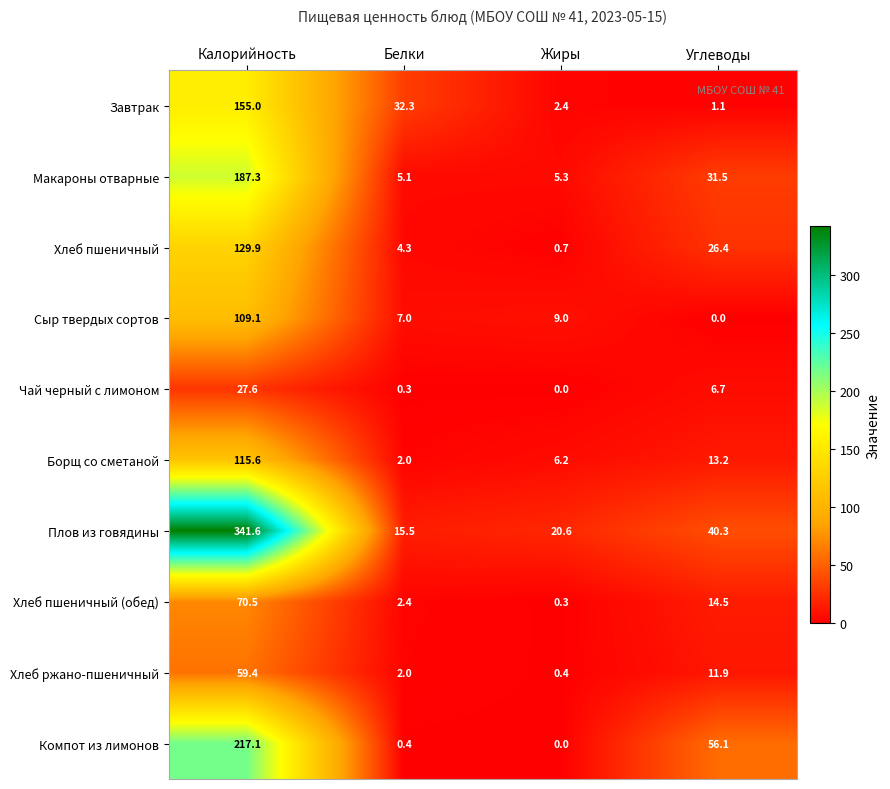

Which series has the largest range (max minus min)?

Плов из говядины